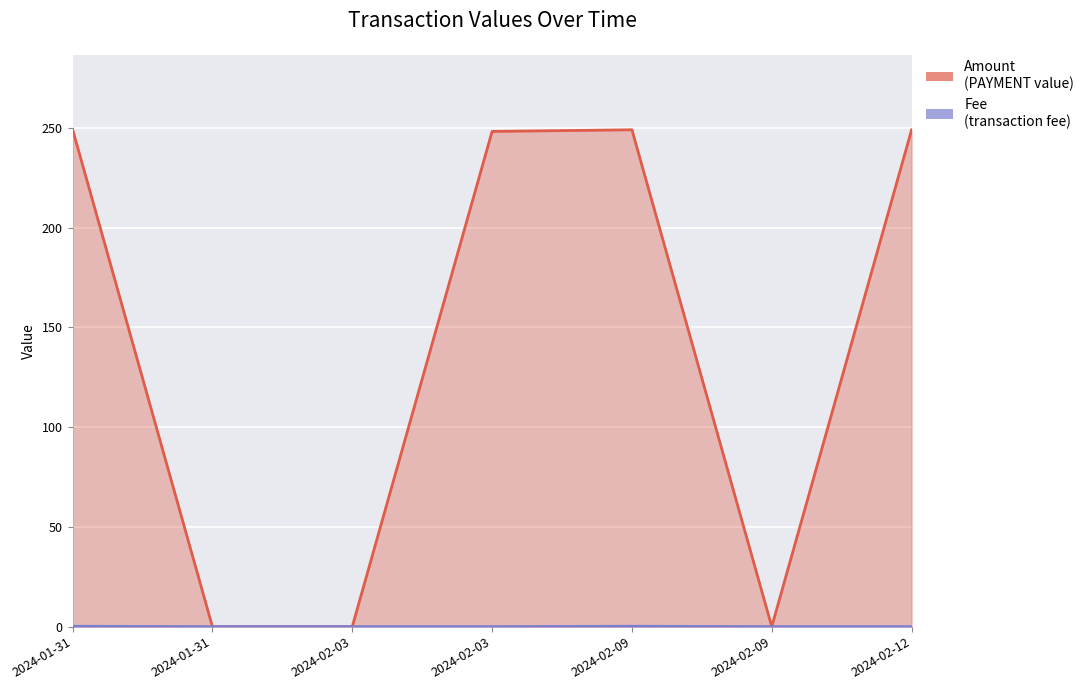

Which series changed the most between 2024-02-03 and 2024-02-09?

Amount